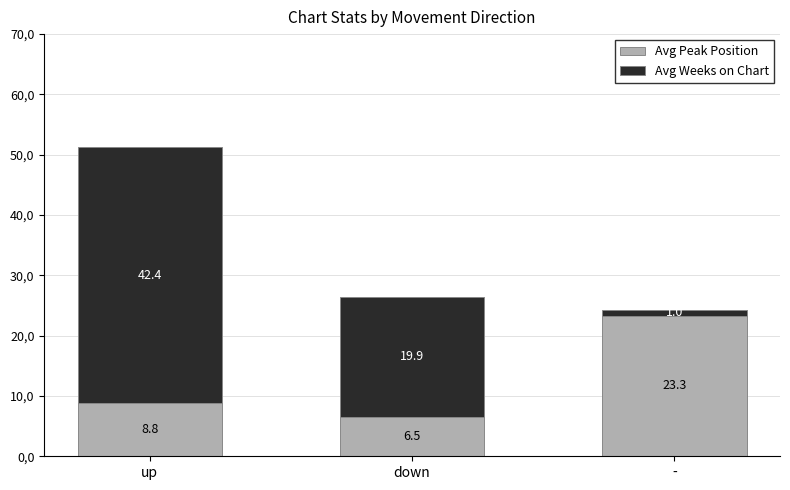

What position from the right is up?

3